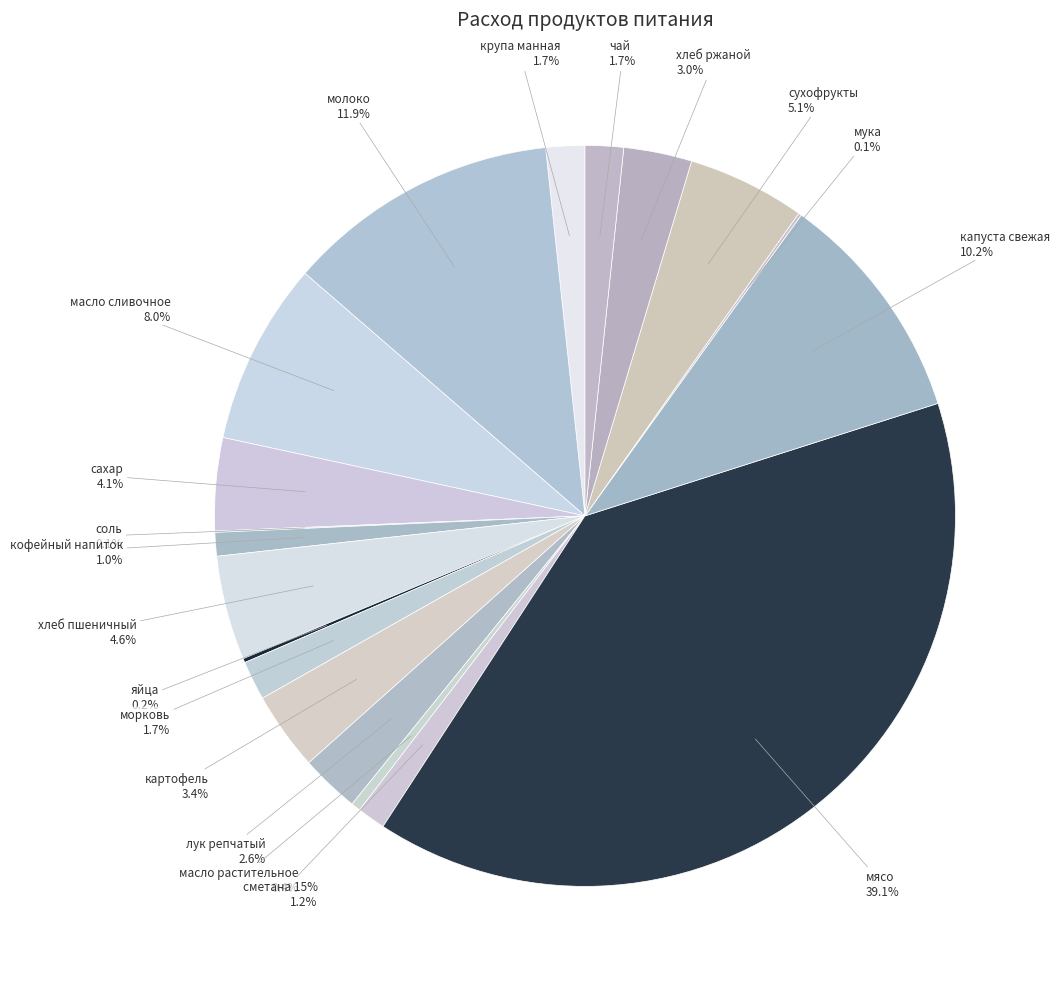

Is there a majority slice in this chart?

No